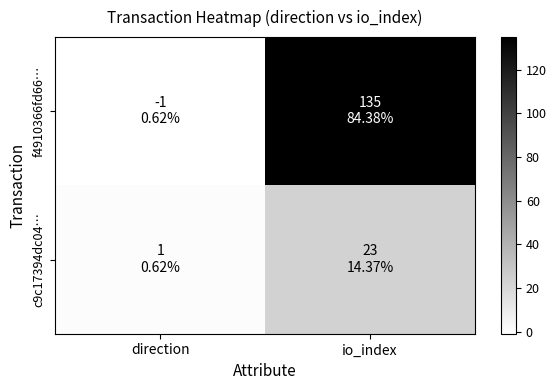

At which category is the sum across all series the highest?

io_index